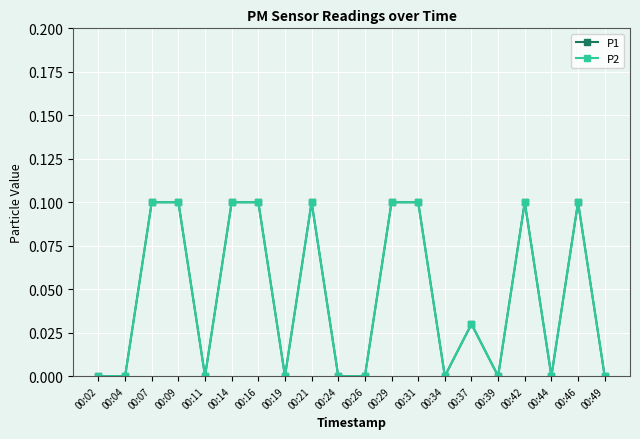

Does the chart have visible grid lines?

Yes